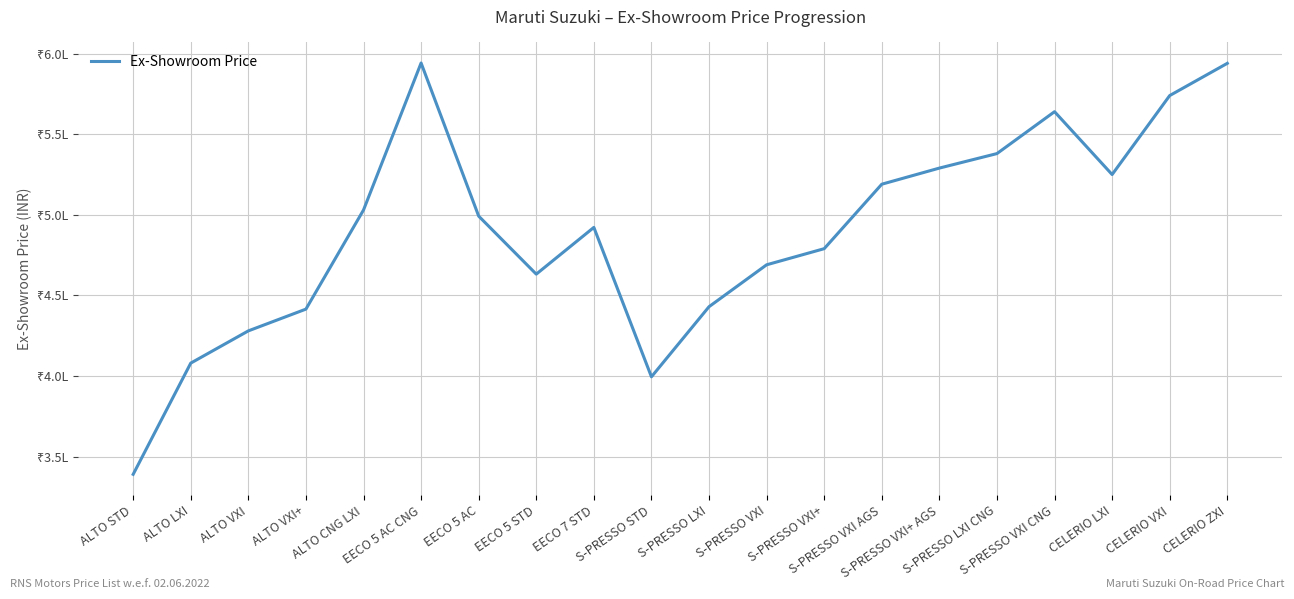

Does the chart display data point markers on the line(s)?

No